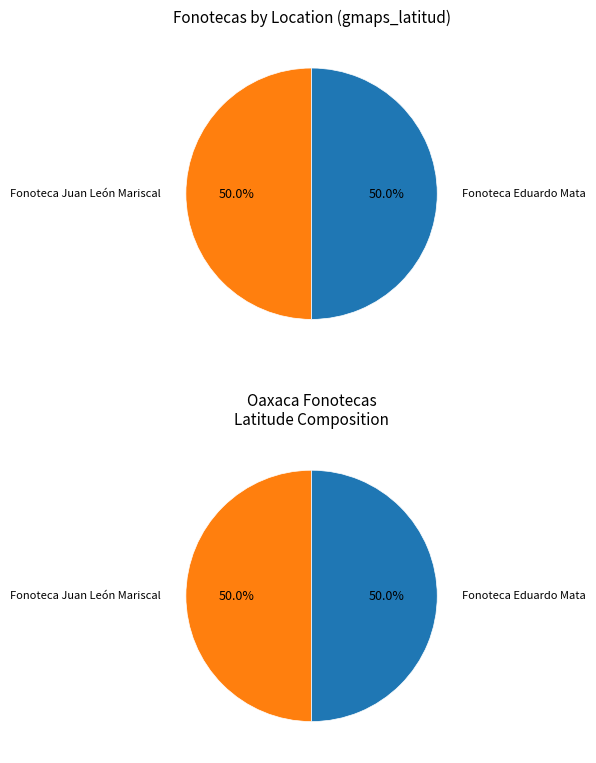

What is the ratio of the value at Fonoteca Eduardo Mata (16) to the value at Fonoteca Juan León Mariscal (33)?

1.0